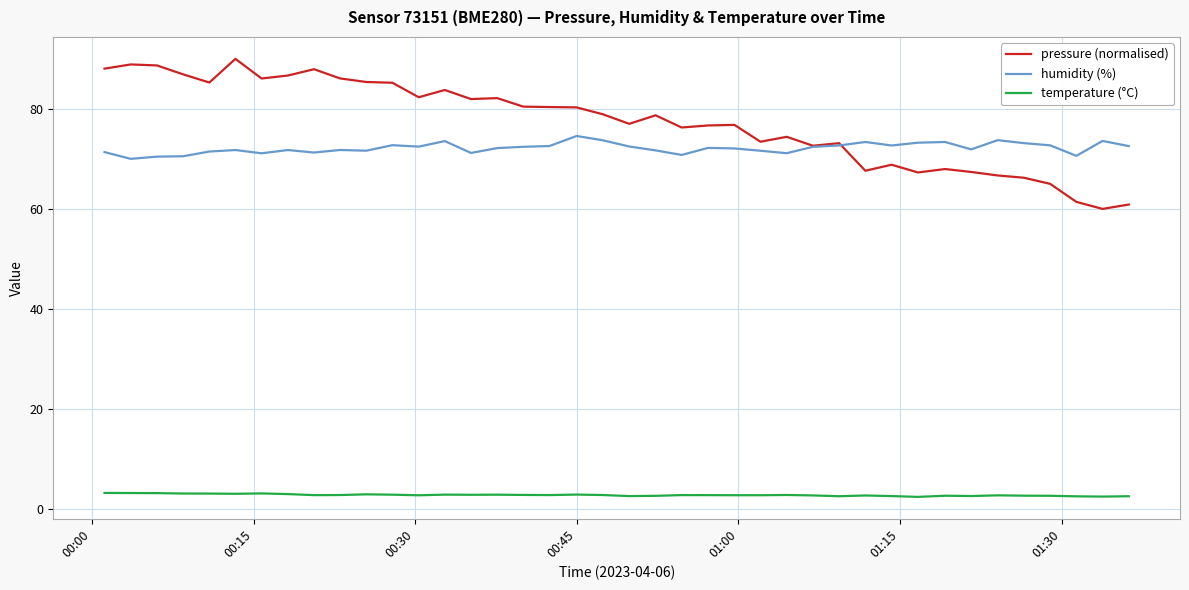

True or false: temperature (°C) has more than 2 interior local peaks.

True